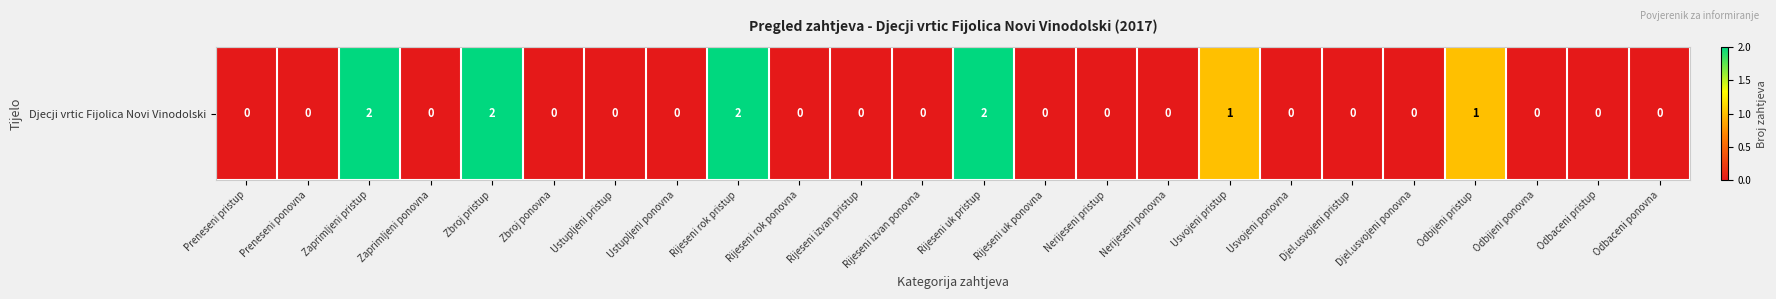

List the labels in order of value, smallest first.

Preneseni pristup, Preneseni ponovna, Zaprimljeni ponovna, Zbroj ponovna, Ustupljeni pristup, Ustupljeni ponovna, Rijeseni rok ponovna, Rijeseni izvan pristup, Rijeseni izvan ponovna, Rijeseni uk ponovna, Nerijeseni pristup, Nerijeseni ponovna, Usvojeni ponovna, Djel.usvojeni pristup, Djel.usvojeni ponovna, Odbijeni ponovna, Odbaceni pristup, Odbaceni ponovna, Usvojeni pristup, Odbijeni pristup, Zaprimljeni pristup, Zbroj pristup, Rijeseni rok pristup, Rijeseni uk pristup